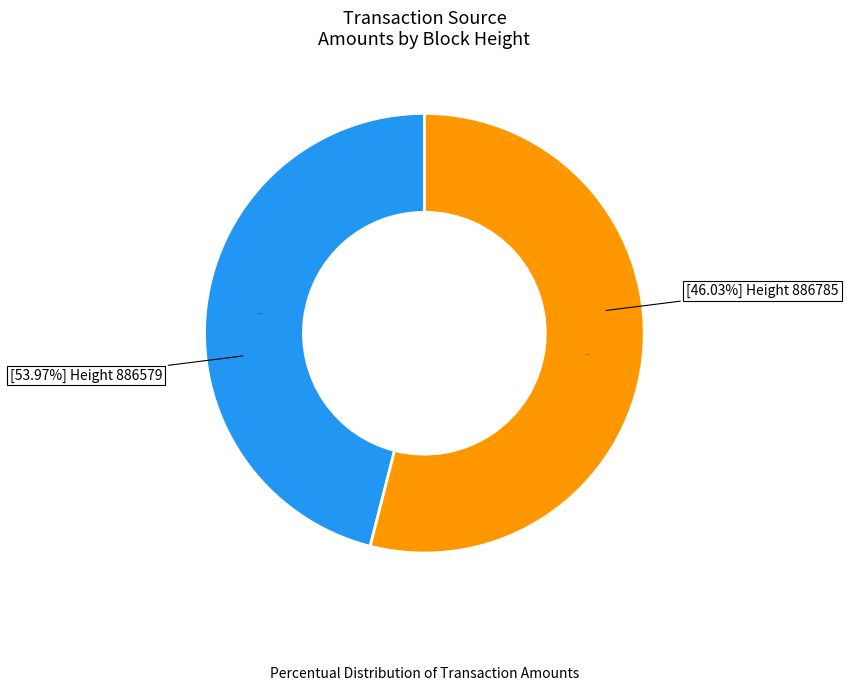

Count the number of slices in the pie.

2